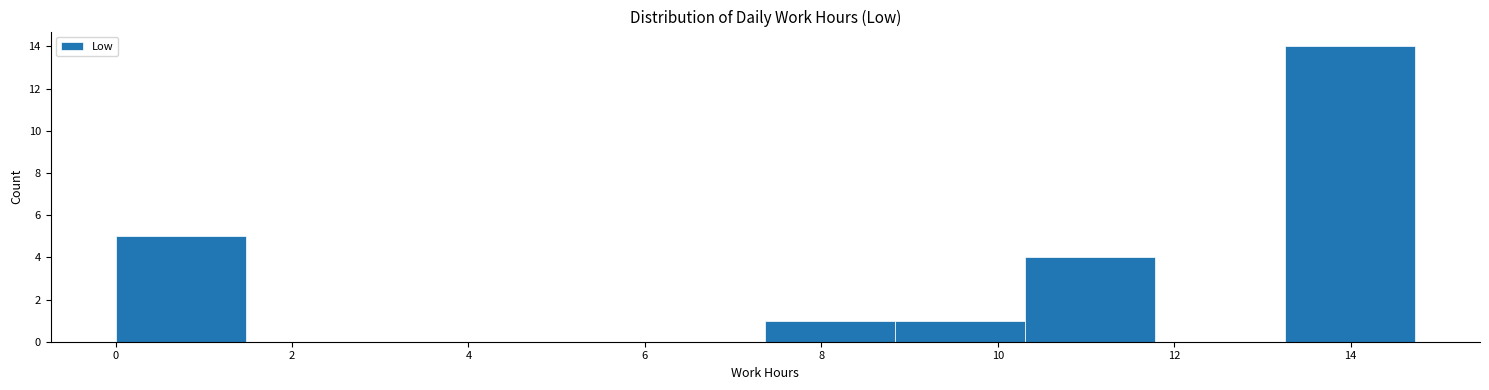

What is the height of the bar covering 10.4 to 11.8 on the x-axis? Neither the bar edges nor the heights are printed on the chart, so give them approximately, as read against the axes.

4